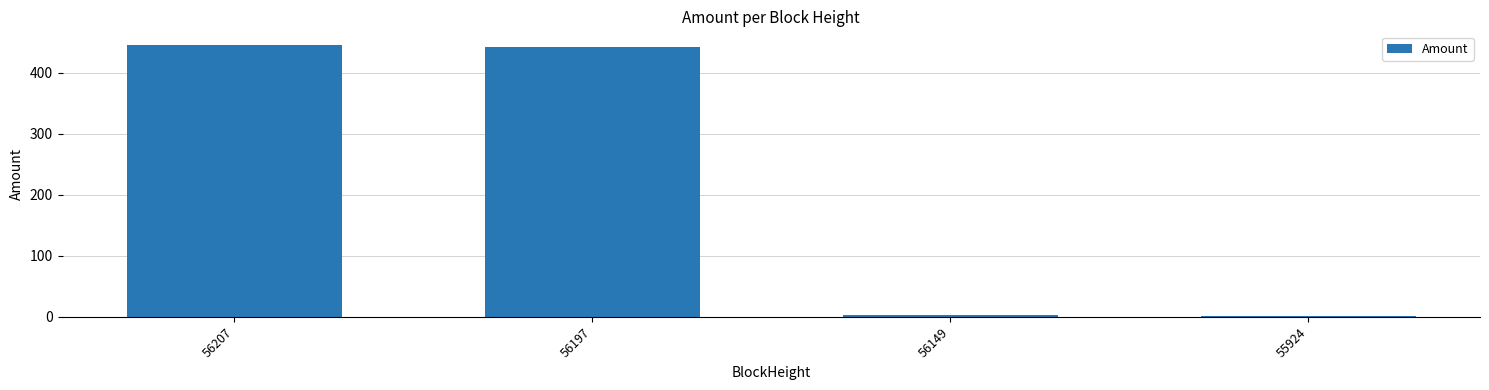

What is the greatest value displayed?

445.3